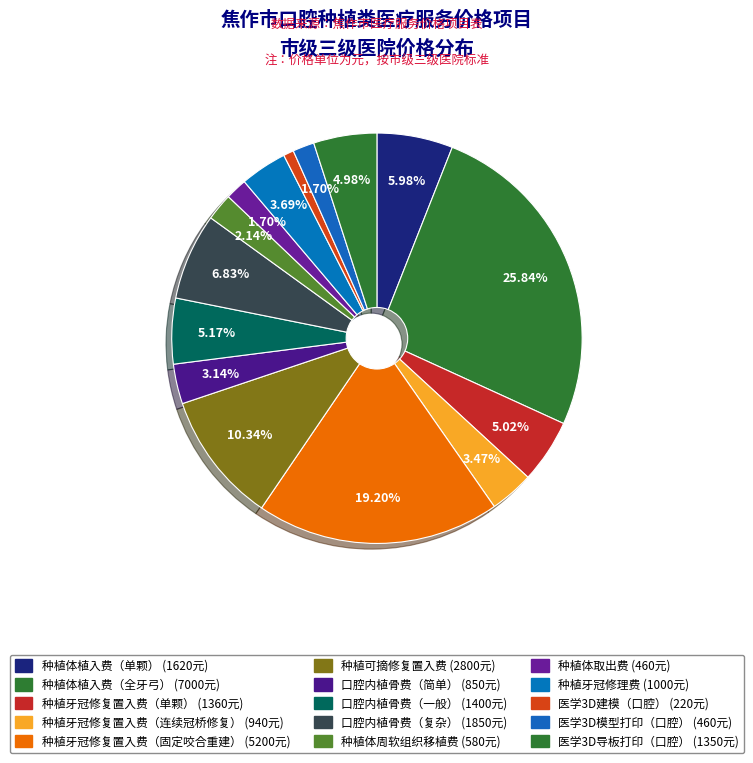

To the nearest percent, what is the difference between the 医学3D建模（口腔） and 种植体周软组织移植费 slice percentages?

1%